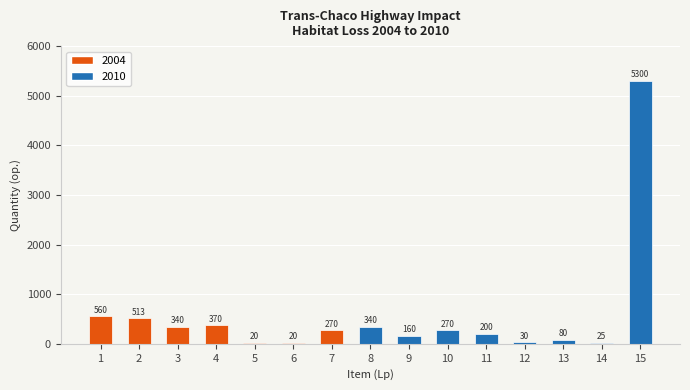

The value at 15 is 5300. True or false?

True